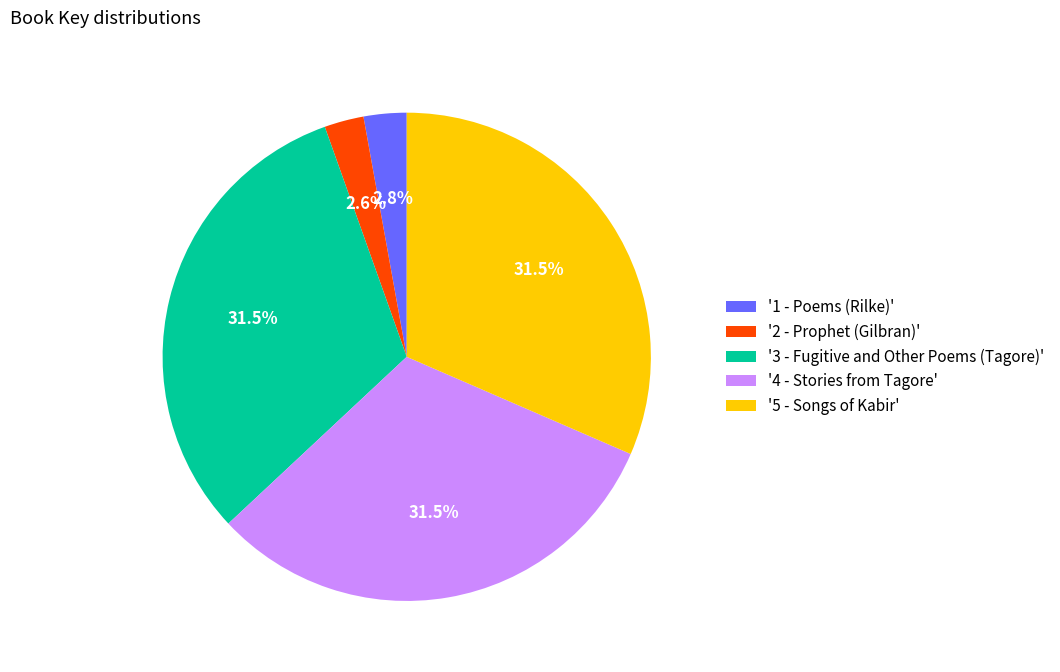

Between '1 - Poems (Rilke)' and '3 - Fugitive and Other Poems (Tagore)', which is larger?

'3 - Fugitive and Other Poems (Tagore)'